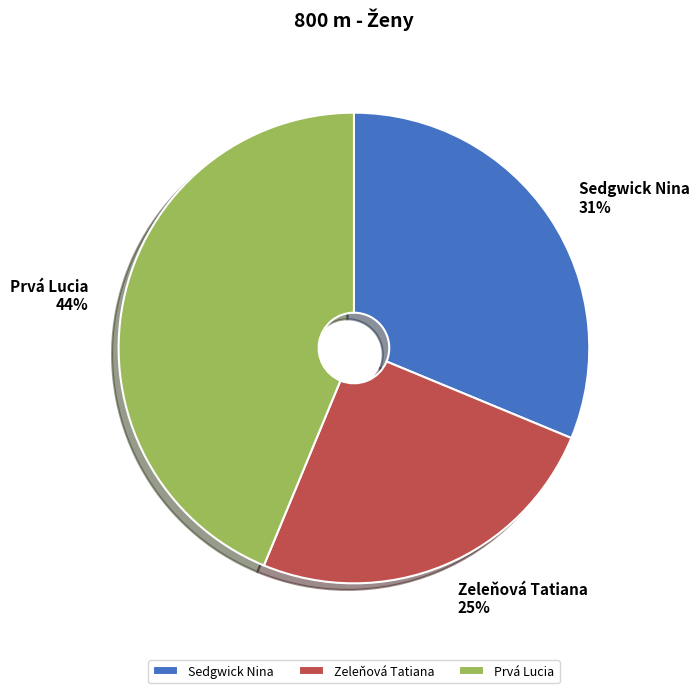

To the nearest percent, what is the difference between the largest and smallest slice percentages?

19%